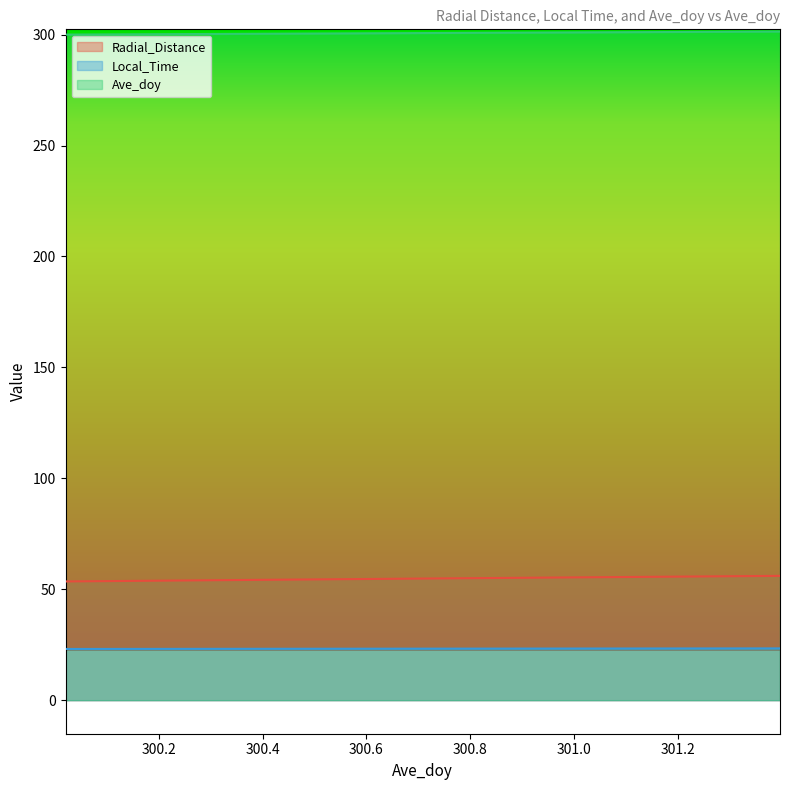

What is the value of the Radial_Distance point at the 33rd from the left?

56.0